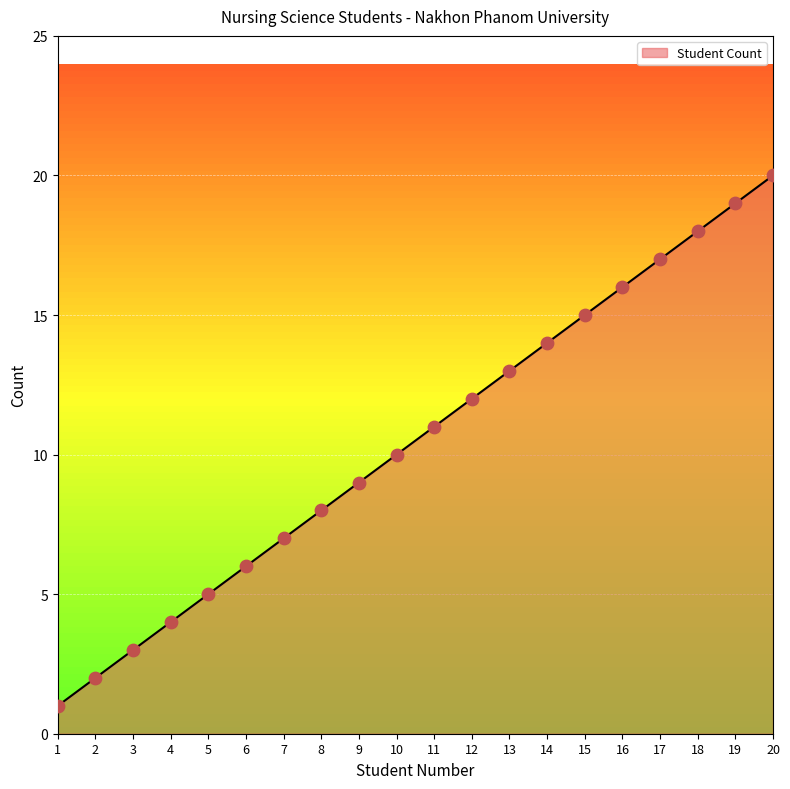

What is the change in value from 10 to 15?

+5